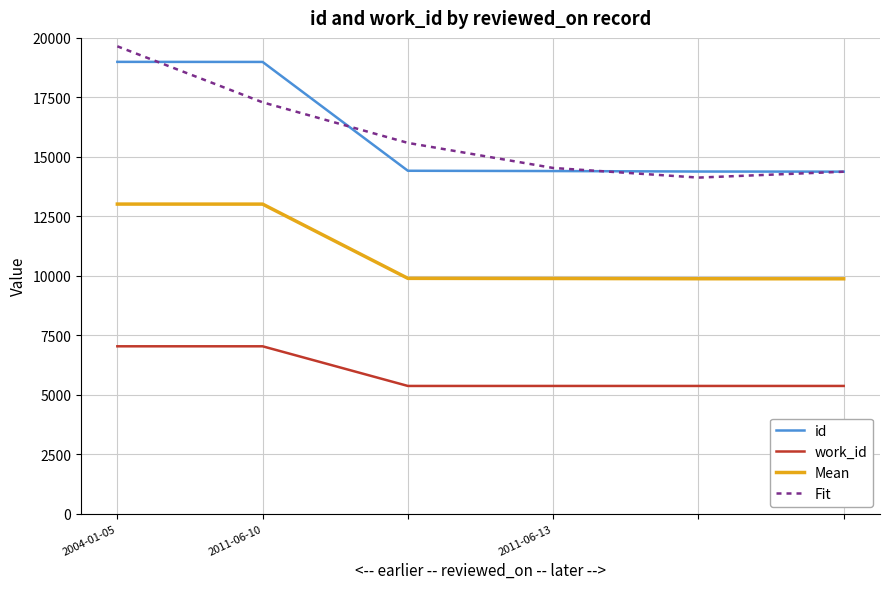

True or false: Fit and Mean intersect in this chart.

False